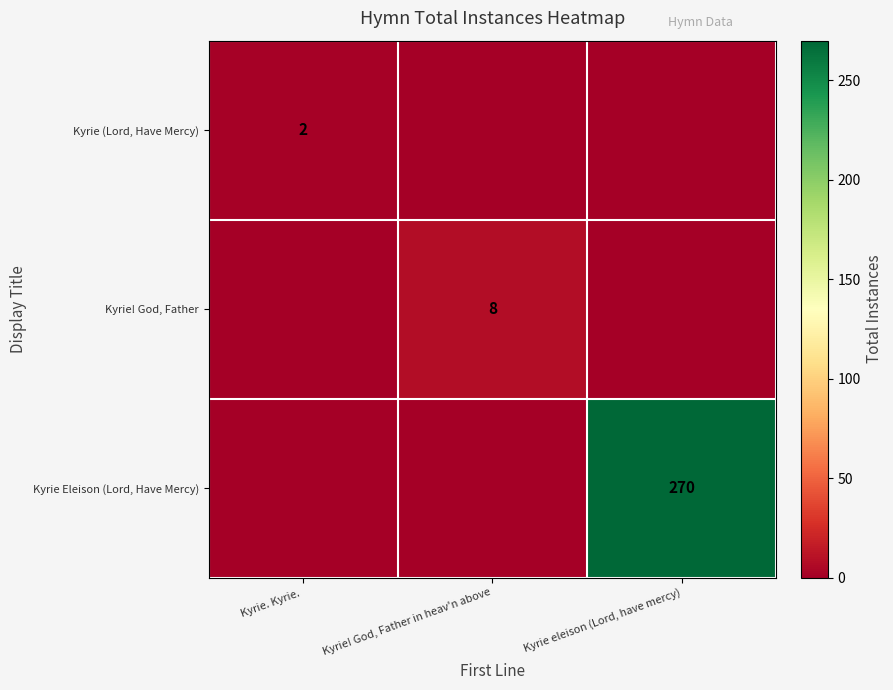

The Kyrie (Lord, Have Mercy) series shows 3 at Kyrie. Kyrie. . True or false?

False